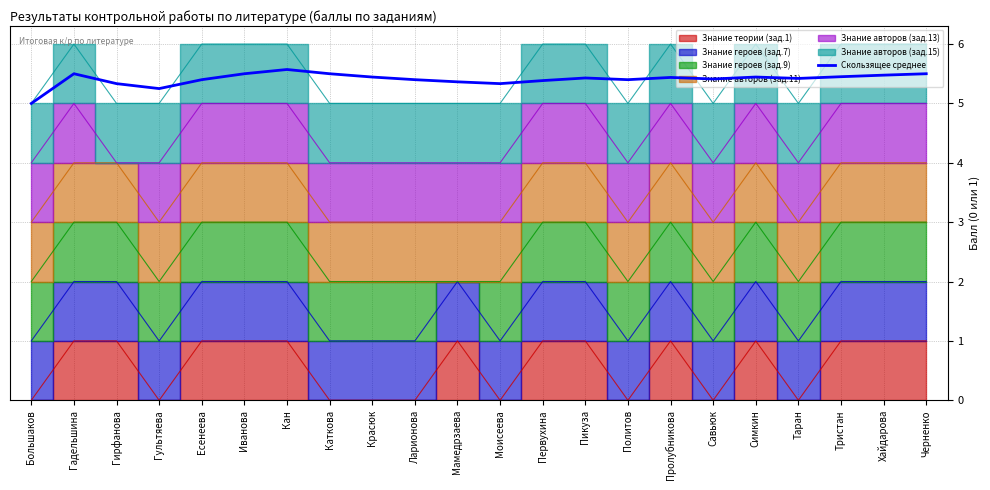

Rank the categories by value from lowest to highest.

Большаков, Гультяева, Гирфанова, Моисеева, Мамедрзаева, Первухина, Есенеева, Ларионова, Политов, Савьюк, Таран, Пикуза, Пролубникова, Красюк, Симкин, Тристан, Хайдарова, Гадельшина, Иванова, Каткова, Черненко, Кан